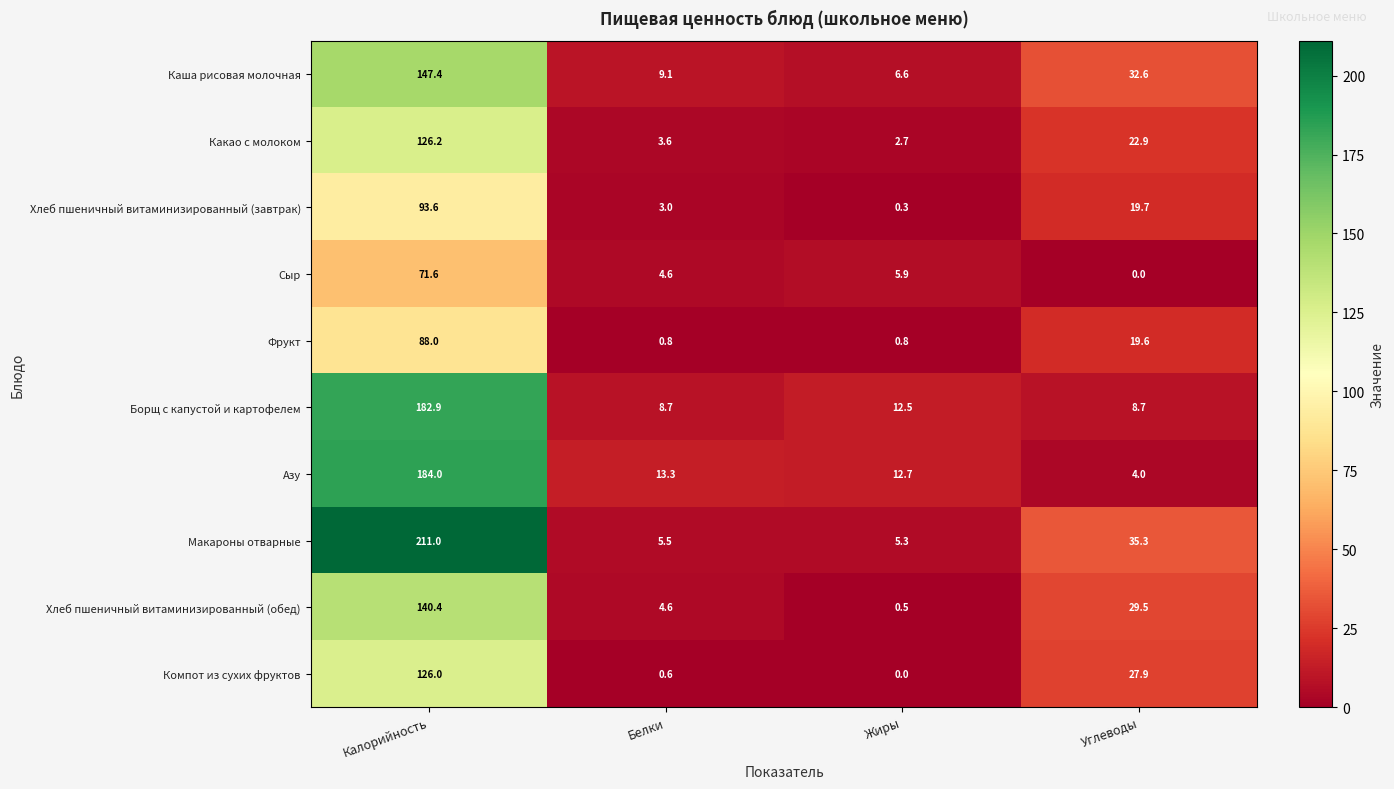

How many categories are shown in the chart?

4